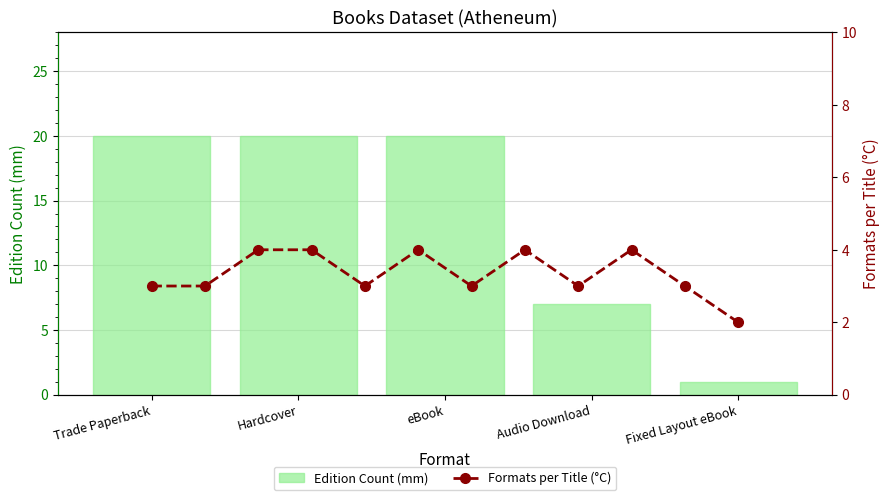

What is the sum of the Edition Count (mm) values at eBook and Hardcover?

40